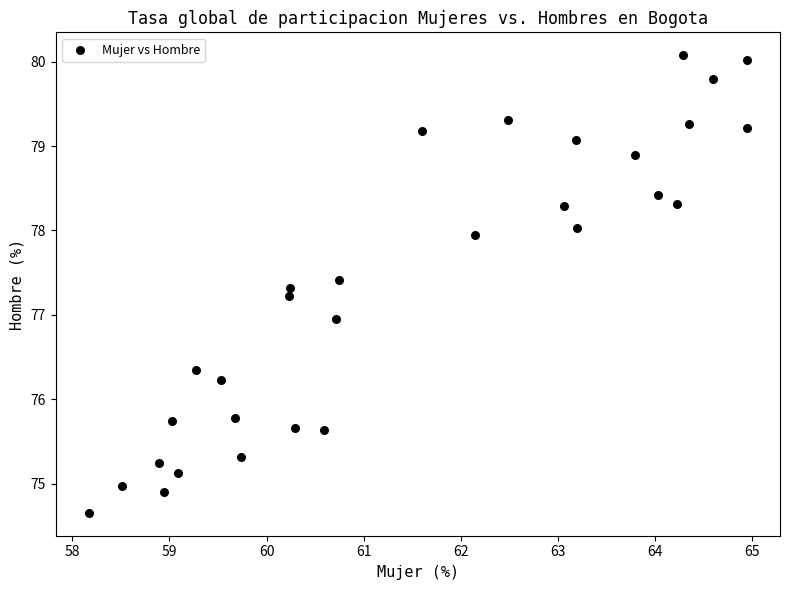

What is the range of Y values (max minus min)?

5.4